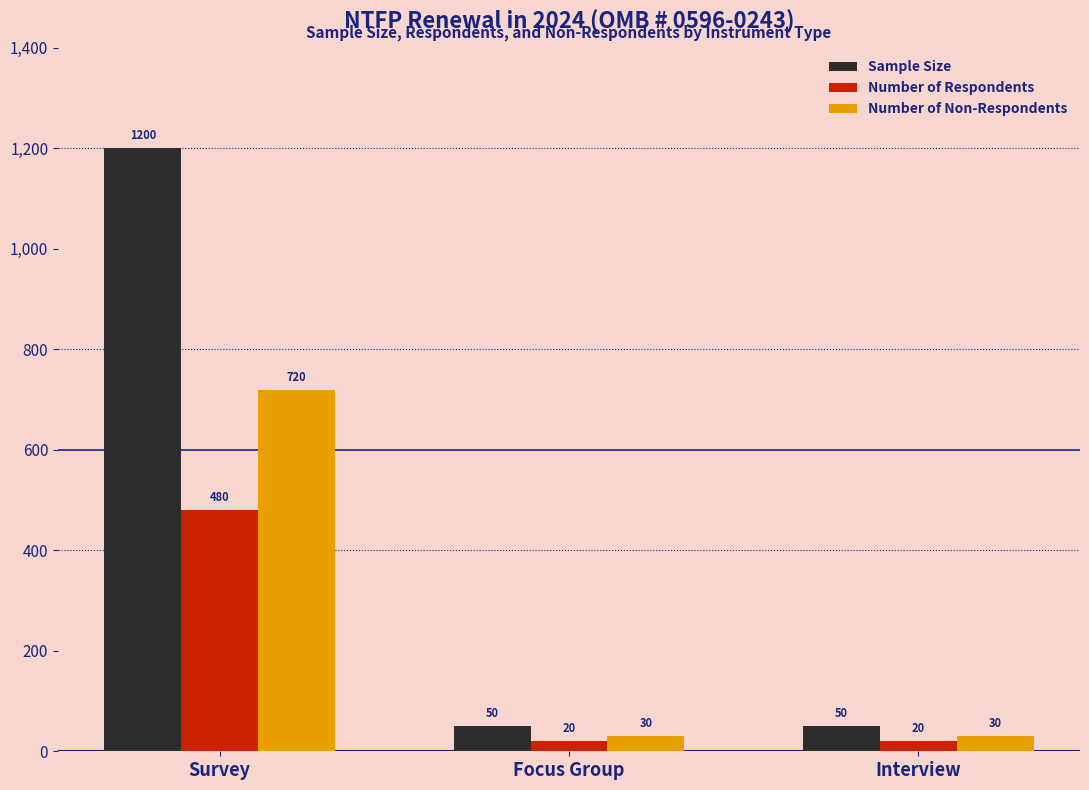

Is it true that Sample Size equals 1200 at Survey?

True